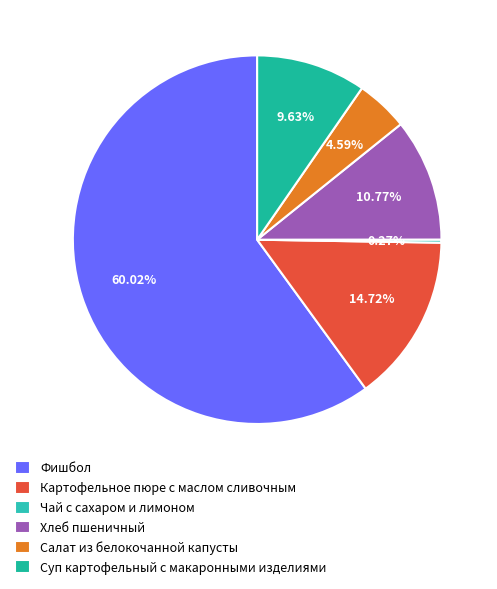

Is there any slice that represents more than half of the pie?

Yes